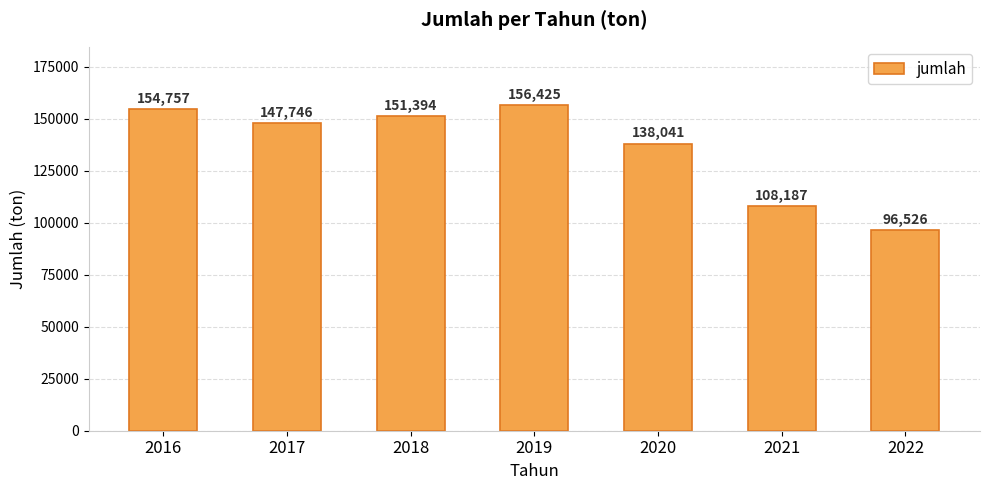

Which category has the lowest value across all series?

2022